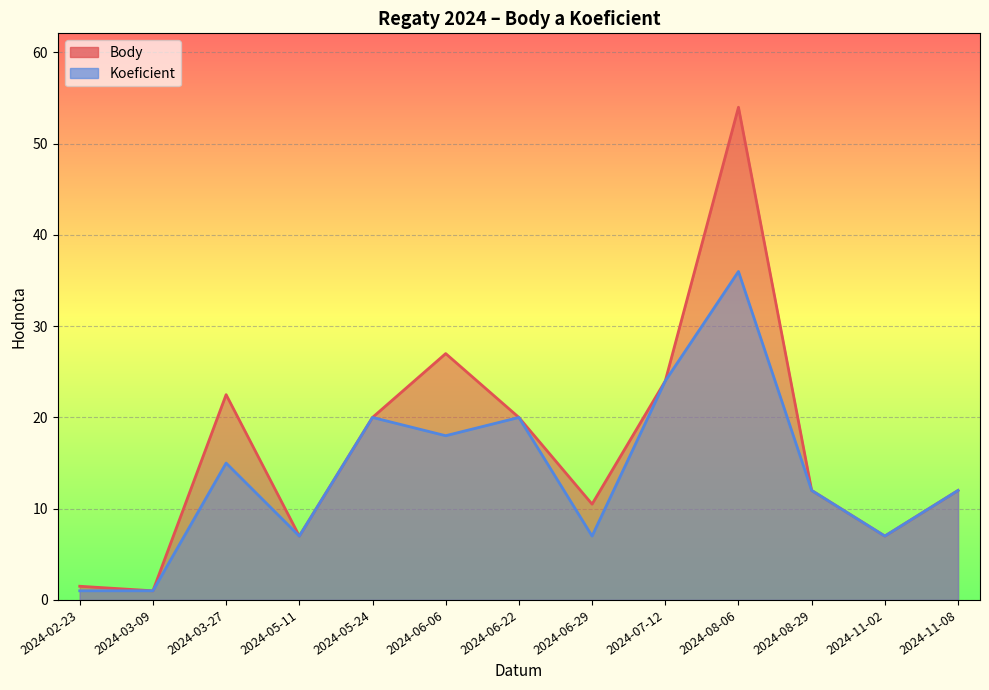

At which category does Koeficient reach its first local peak?

2024-03-27